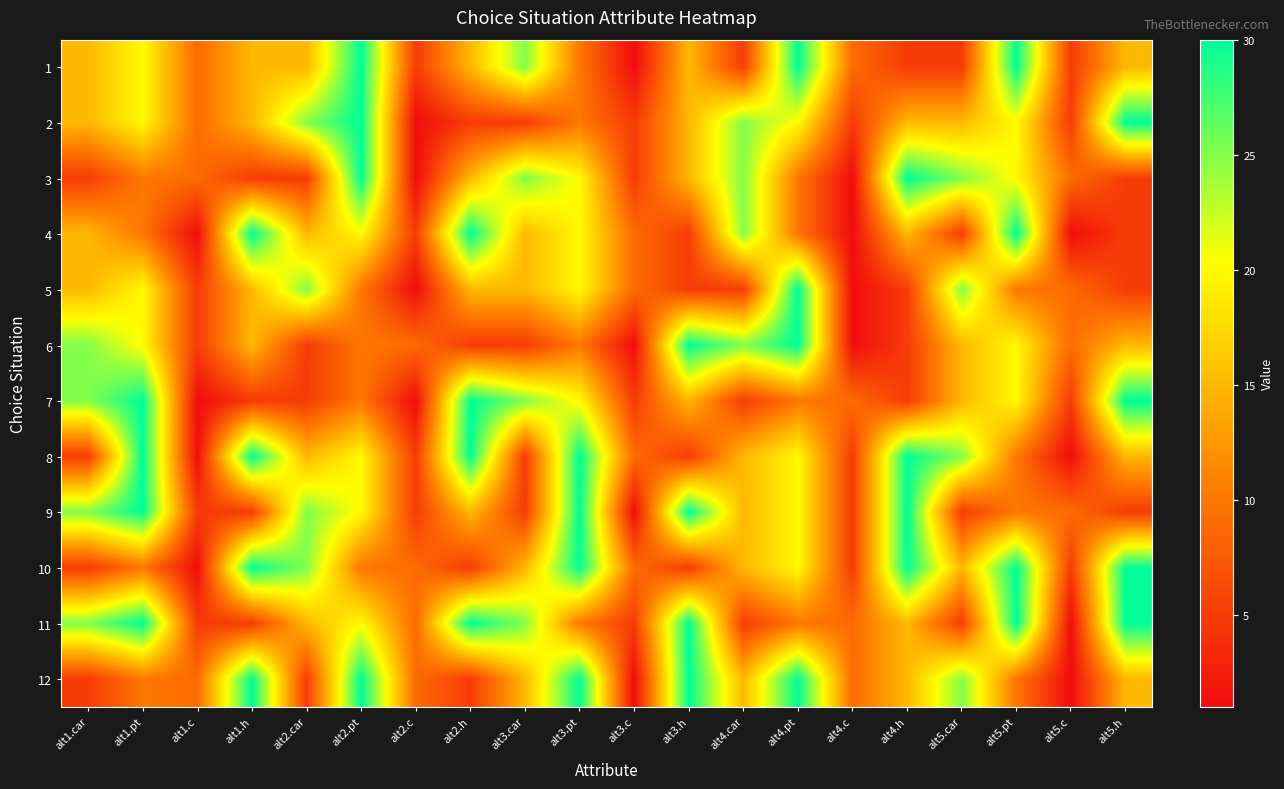

Which series has the largest total across all categories?

11